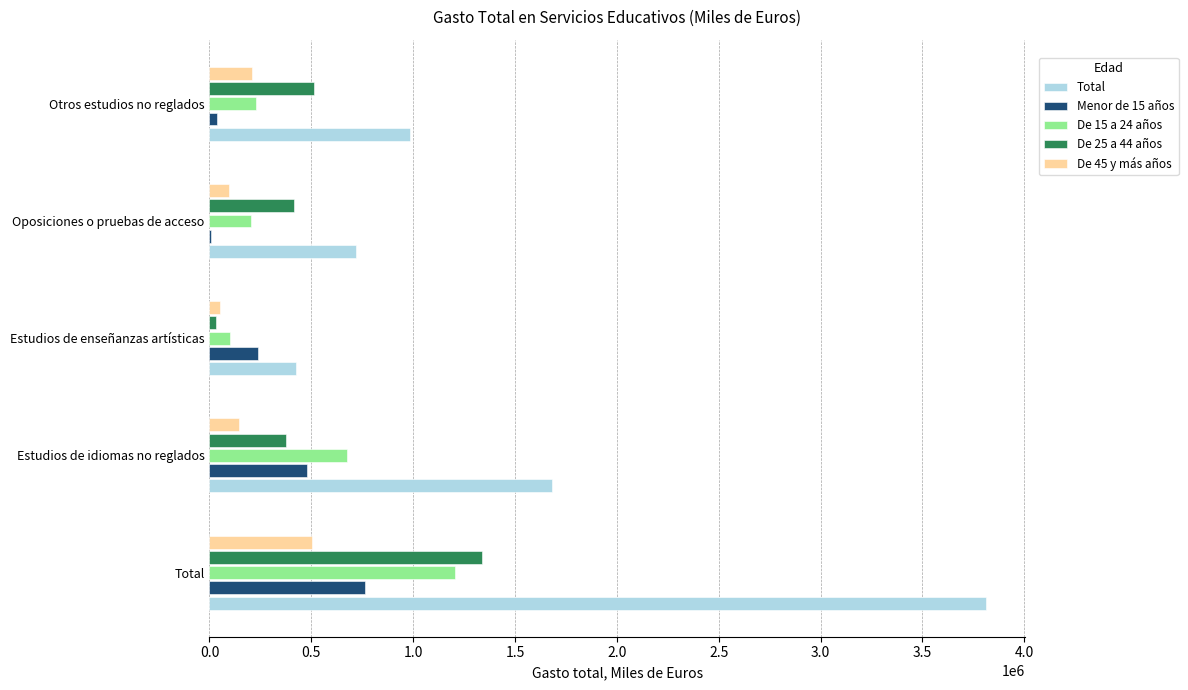

What are all the series names shown in the legend?

Total, Menor de 15 años, De 15 a 24 años, De 25 a 44 años, De 45 y más años